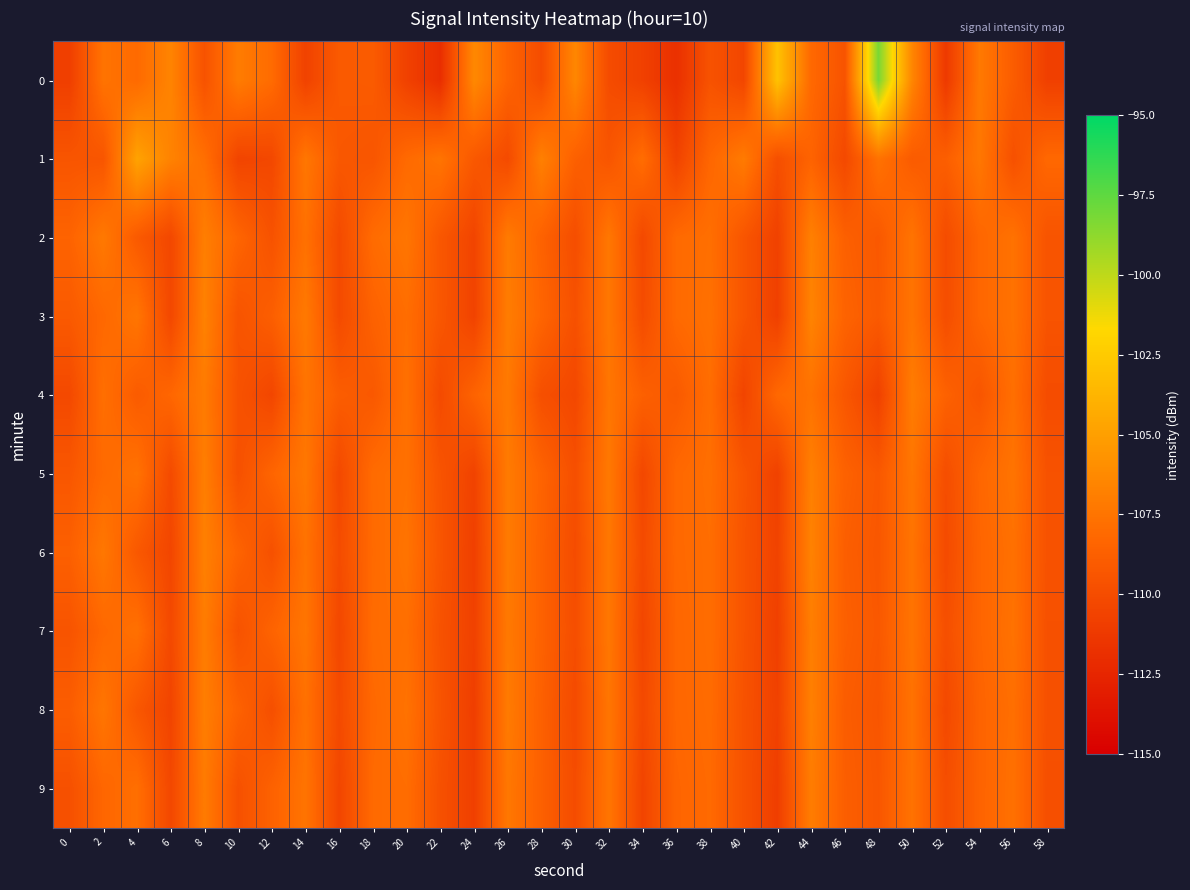

Reading left to right, extract all data points from this chart.

0: 0=-110.8	2=-107.5	4=-108.1	6=-106.6	8=-109.6	10=-107.0	12=-108.0	14=-110.6	16=-109.1	18=-109.0	20=-110.7	22=-111.9	24=-106.3	26=-108.5	28=-110.0	30=-106.4	32=-110.0	34=-110.7	36=-111.8	38=-109.6	40=-110.4	42=-103.0	44=-108.1	46=-109.5	48=-98.2	50=-106.5	52=-111.2	54=-107.2	56=-108.9	58=-110.8
1: 0=-109.4	2=-109.4	4=-104.8	6=-106.7	8=-107.8	10=-110.5	12=-110.3	14=-107.3	16=-109.2	18=-109.4	20=-108.1	22=-107.5	24=-109.2	26=-110.1	28=-106.8	30=-108.7	32=-109.4	34=-107.9	36=-110.6	38=-108.3	40=-107.1	42=-109.8	44=-108.5	46=-110.2	48=-107.6	50=-109.0	52=-108.8	54=-107.3	56=-109.7	58=-108.2
2: 0=-108.5	2=-107.2	4=-109.1	6=-110.3	8=-106.9	10=-108.4	12=-109.6	14=-107.7	16=-110.1	18=-108.0	20=-107.4	22=-109.3	24=-110.5	26=-107.1	28=-108.6	30=-109.9	32=-107.3	34=-110.2	36=-108.1	38=-107.8	40=-109.4	42=-110.7	44=-106.8	46=-108.7	48=-109.2	50=-107.5	52=-110.0	54=-108.3	56=-107.6	58=-109.5
3: 0=-109.1	2=-108.2	4=-107.4	6=-110.3	8=-106.7	10=-109.5	12=-108.8	14=-107.2	16=-110.1	18=-108.6	20=-107.9	22=-109.3	24=-110.6	26=-107.0	28=-108.4	30=-109.7	32=-107.3	34=-110.0	36=-108.1	38=-107.7	40=-109.4	42=-110.8	44=-106.6	46=-108.5	48=-109.1	50=-107.5	52=-109.9	54=-108.3	56=-107.6	58=-109.5
4: 0=-110.2	2=-107.8	4=-109.0	6=-108.3	8=-107.1	10=-109.6	12=-110.4	14=-107.5	16=-108.9	18=-109.2	20=-107.7	22=-110.1	24=-108.5	26=-107.2	28=-109.8	30=-110.3	32=-107.4	34=-108.7	36=-109.1	38=-107.9	40=-110.5	42=-108.2	44=-107.6	46=-109.3	48=-110.7	50=-107.0	52=-108.6	54=-109.4	56=-107.8	58=-110.0
5: 0=-109.3	2=-108.1	4=-107.6	6=-110.1	8=-106.9	10=-109.7	12=-108.4	14=-107.3	16=-110.2	18=-108.0	20=-107.7	22=-109.5	24=-110.6	26=-107.1	28=-108.5	30=-109.8	32=-107.2	34=-110.3	36=-108.2	38=-107.8	40=-109.4	42=-110.7	44=-106.8	46=-108.6	48=-109.2	50=-107.4	52=-109.9	54=-108.3	56=-107.5	58=-109.6
6: 0=-108.7	2=-107.3	4=-109.2	6=-110.4	8=-106.8	10=-108.5	12=-109.7	14=-107.6	16=-110.0	18=-108.1	20=-107.5	22=-109.4	24=-110.8	26=-107.1	28=-108.6	30=-110.0	32=-107.3	34=-110.1	36=-108.2	38=-107.9	40=-109.5	42=-110.6	44=-106.7	46=-108.8	48=-109.3	50=-107.5	52=-110.1	54=-108.4	56=-107.7	58=-109.6
7: 0=-109.5	2=-108.2	4=-107.7	6=-110.2	8=-107.0	10=-109.6	12=-108.5	14=-107.4	16=-110.3	18=-108.0	20=-107.8	22=-109.6	24=-110.7	26=-107.2	28=-108.6	30=-109.9	32=-107.3	34=-110.4	36=-108.3	38=-107.9	40=-109.5	42=-110.8	44=-106.9	46=-108.7	48=-109.2	50=-107.5	52=-109.8	54=-108.4	56=-107.6	58=-109.7
8: 0=-108.9	2=-107.4	4=-109.3	6=-110.5	8=-106.9	10=-108.6	12=-109.8	14=-107.7	16=-110.1	18=-108.2	20=-107.6	22=-109.5	24=-110.9	26=-107.1	28=-108.7	30=-110.1	32=-107.4	34=-110.2	36=-108.3	38=-108.0	40=-109.6	42=-110.7	44=-106.8	46=-108.9	48=-109.4	50=-107.6	52=-110.2	54=-108.5	56=-107.8	58=-109.7
9: 0=-109.7	2=-108.3	4=-107.8	6=-110.3	8=-107.1	10=-109.7	12=-108.6	14=-107.5	16=-110.4	18=-108.1	20=-107.9	22=-109.7	24=-110.8	26=-107.3	28=-108.7	30=-110.0	32=-107.4	34=-110.5	36=-108.4	38=-108.1	40=-109.6	42=-110.9	44=-107.0	46=-108.8	48=-109.3	50=-107.6	52=-109.9	54=-108.5	56=-107.7	58=-109.8